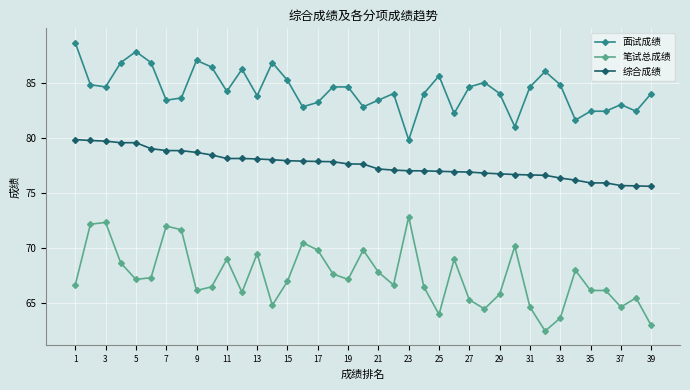

What is the difference between the second highest and second lowest values in the 笔试总成绩 series?

9.3